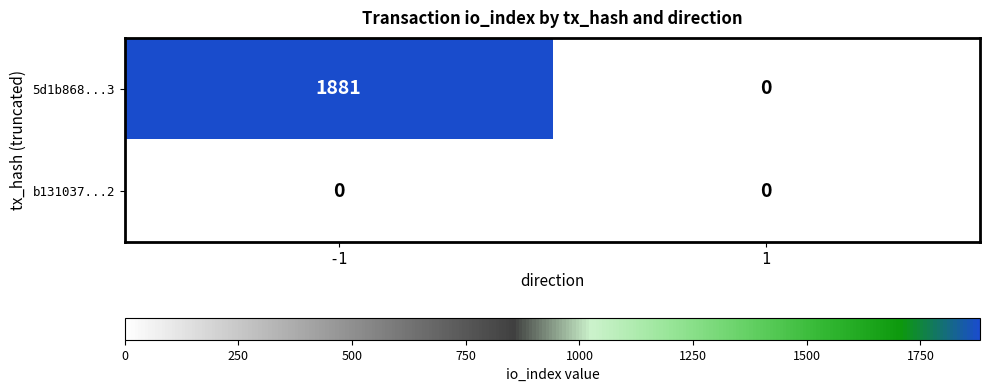

Which series has the largest total across all categories?

5d1b868...3